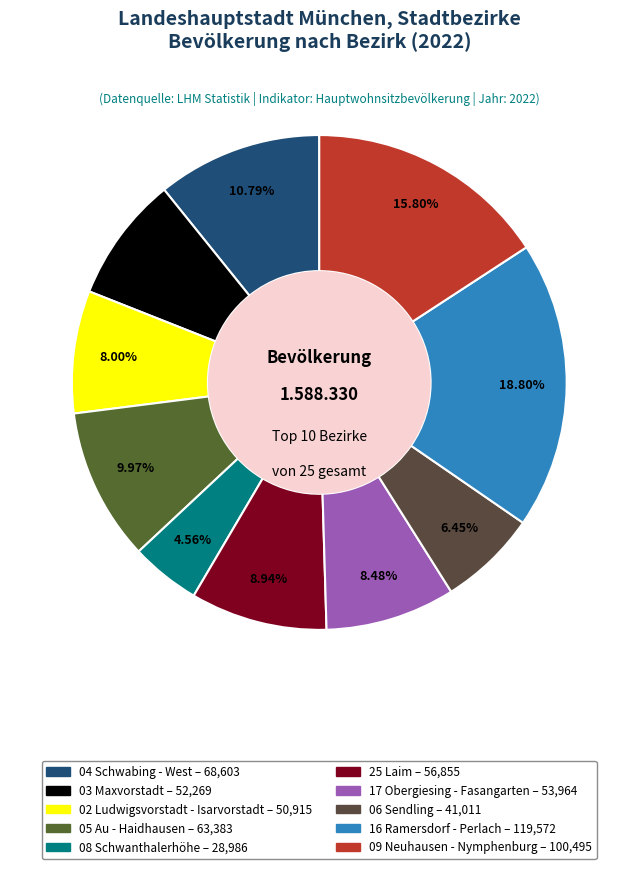

The 03 Maxvorstadt slice represents 8% of the pie. True or false?

True